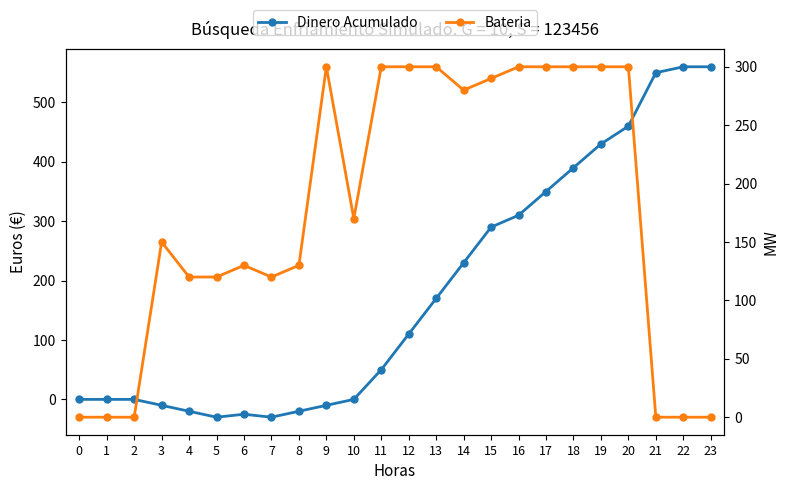

True or false: Bateria and Dinero Acumulado cross at least once.

False